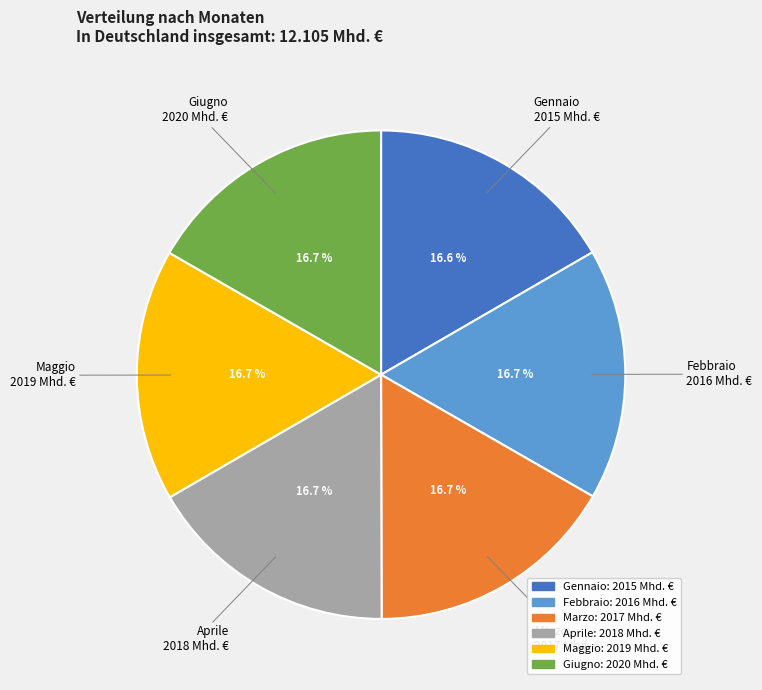

Is there a majority slice in this chart?

No